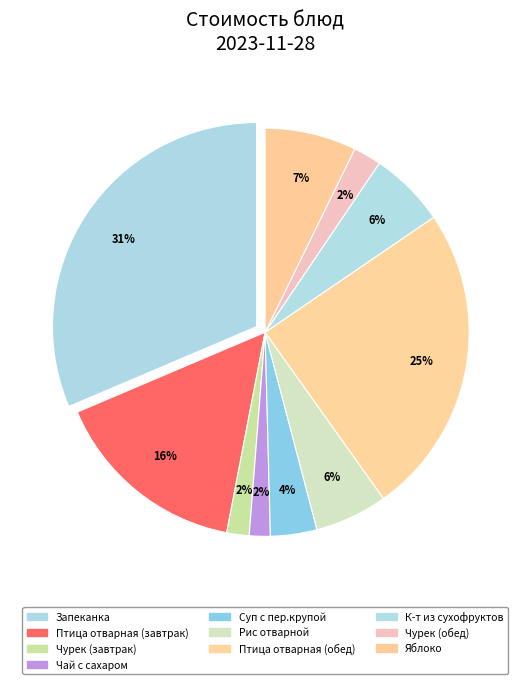

To the nearest percent, what is the average slice percentage?

10%